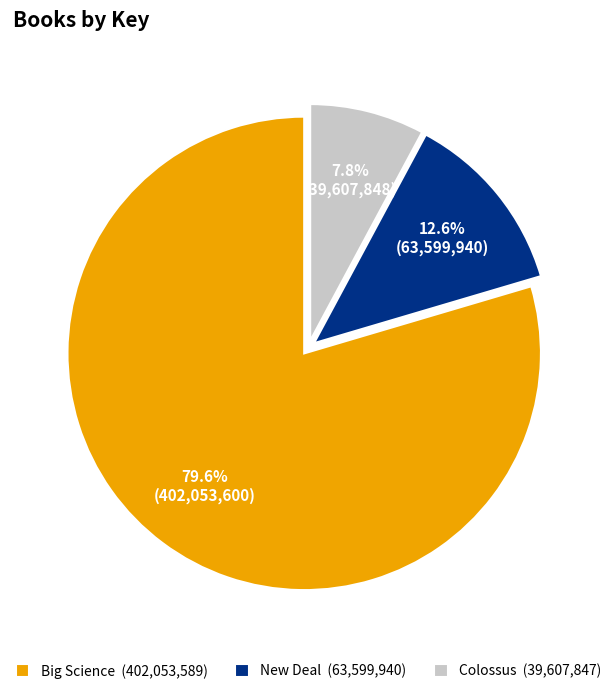

What percentage is NOT represented by New Deal?

87.4%